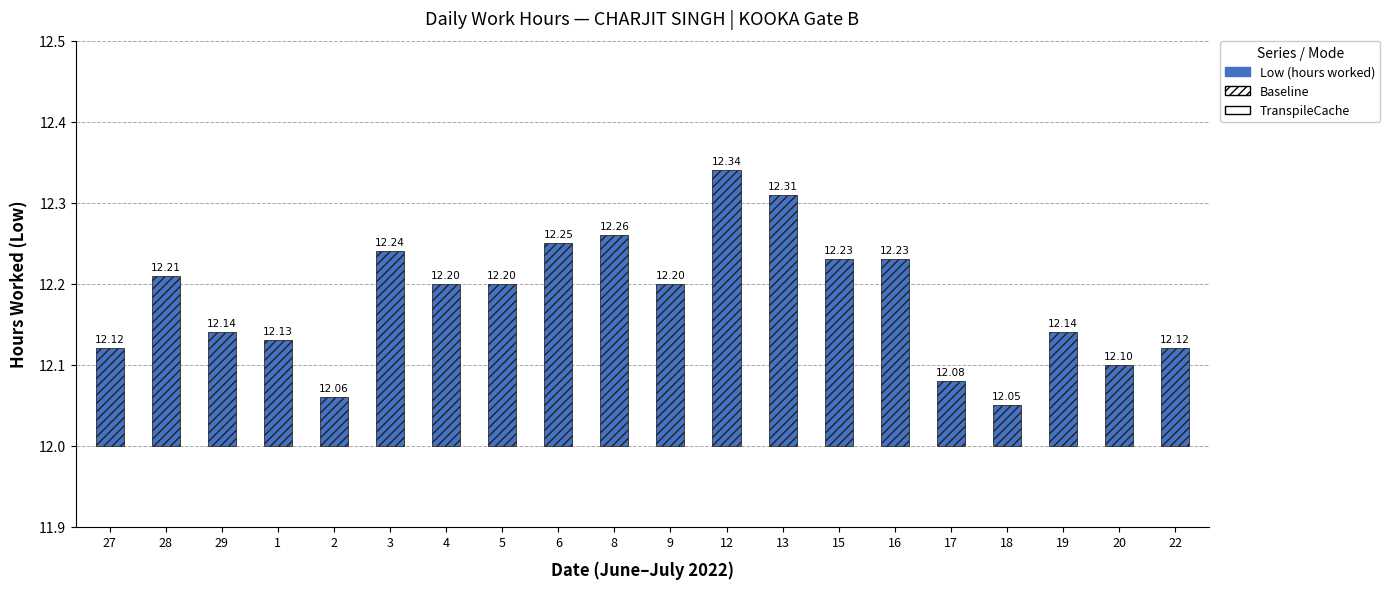

Which category has the lowest value across all series?

18